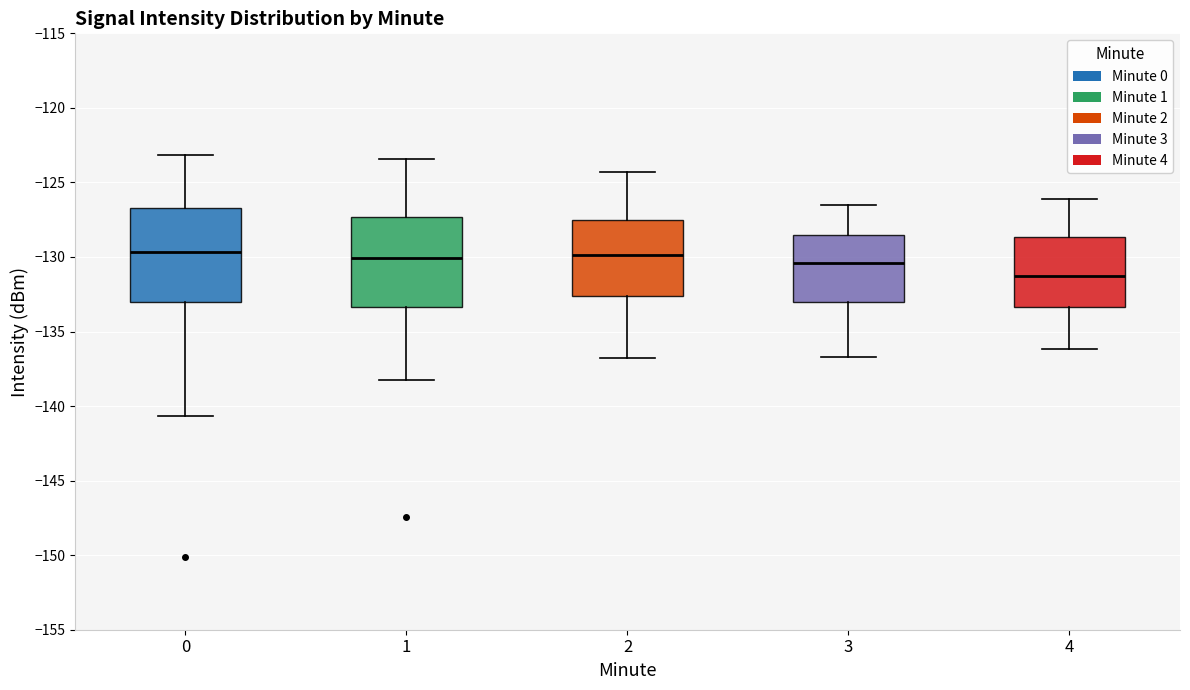

Reading left to right, transcribe this box plot: for each box, give where its median line is, the range the box spans, and where its two whiskers end, as read against the y-axis. The values are not printed on the chart, so give them approximately, as read against the axis.

0: median -129.5, box -133.0 to -126.5, whiskers -140.5 to -123.0
1: median -130.0, box -133.5 to -127.5, whiskers -138.5 to -123.5
2: median -130.0, box -132.5 to -127.5, whiskers -137.0 to -124.5
3: median -130.5, box -133.0 to -128.5, whiskers -136.5 to -126.5
4: median -131.5, box -133.5 to -128.5, whiskers -136.0 to -126.0